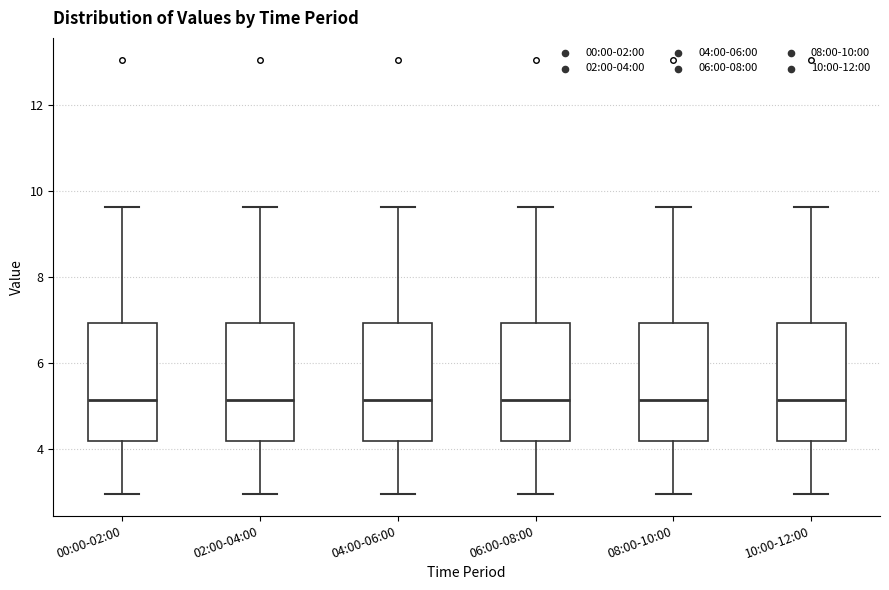

Where does the lower whisker of the box for 02:00-04:00 end on the y-axis? The values are not printed on the chart, so give them approximately, as read against the axis.

3.0